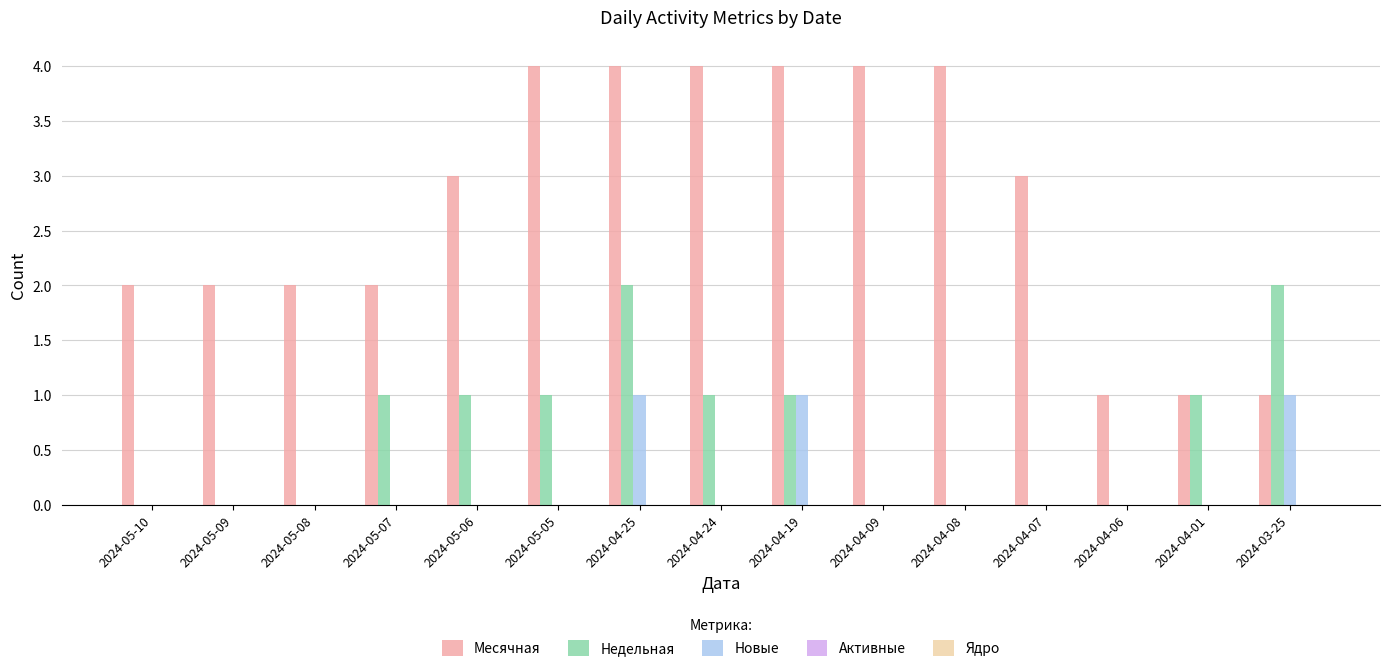

What is the maximum value shown in the chart?

4